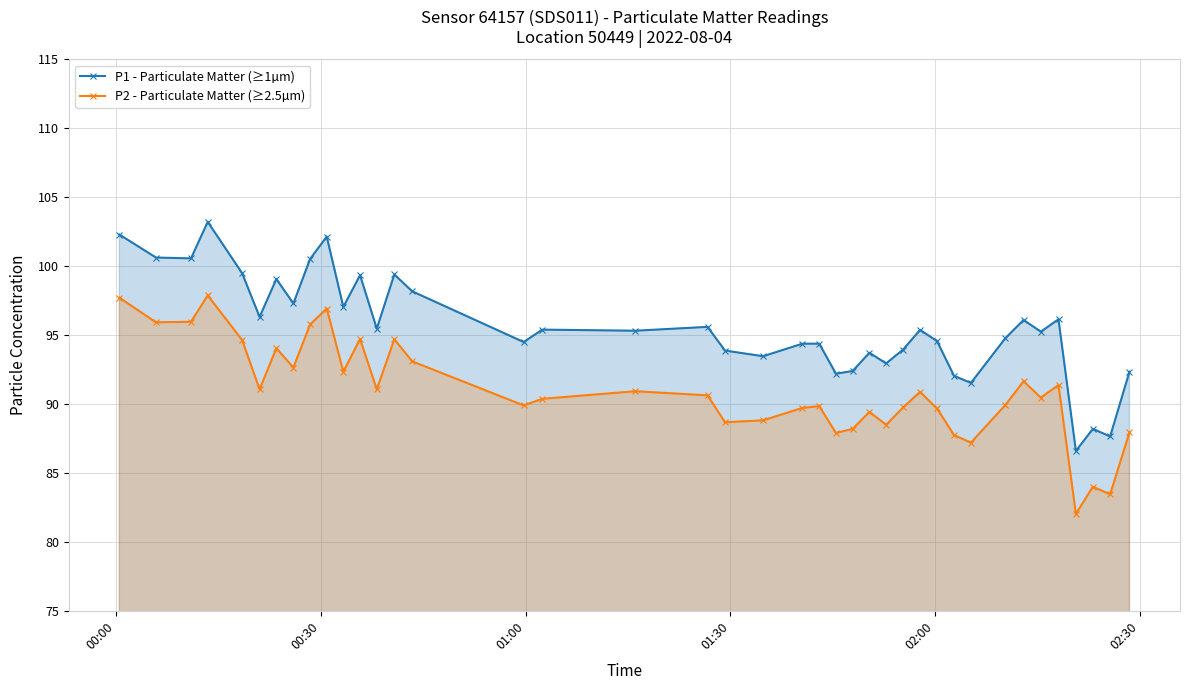

What is the minimum value for P1 - Particulate Matter (≥1µm)?

86.6